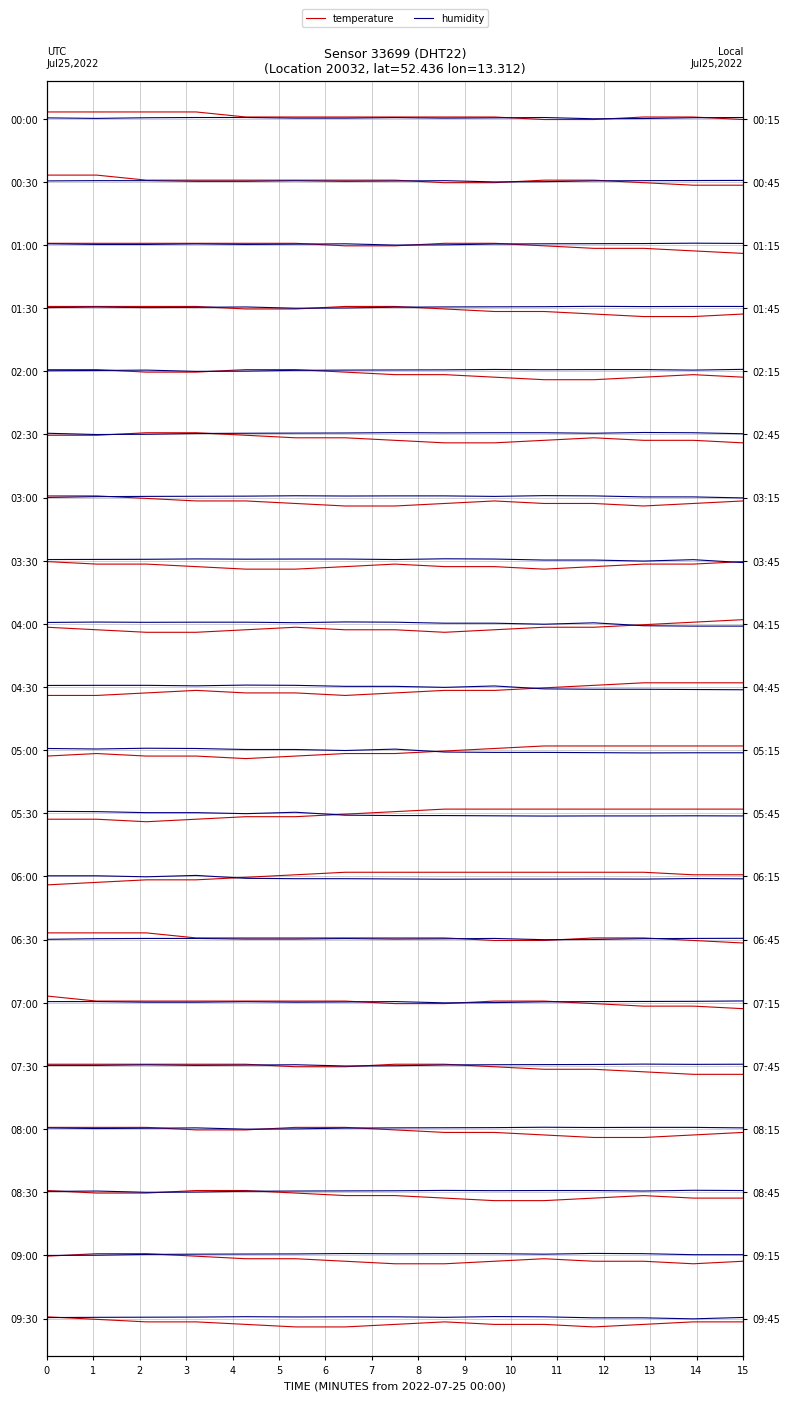

Which series ends up on top after the final intersection of humidity and temperature?

humidity